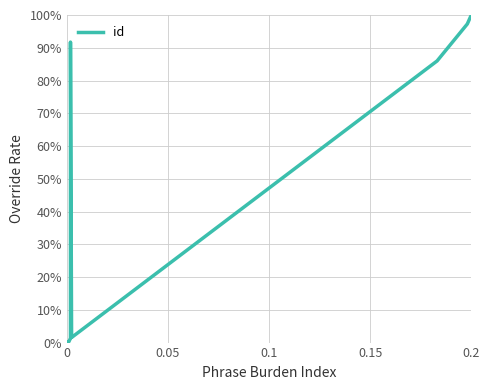

Reading left to right, extract all data points from this chart.

0.0	0.0	0.0	0.0	0.0	0.9	0.0	0.9	1.0	1.0